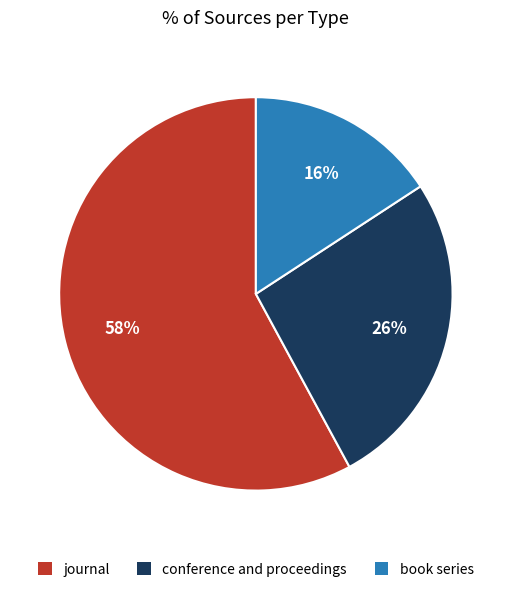

To the nearest percent, what is the difference between the largest and smallest slice percentages?

42%